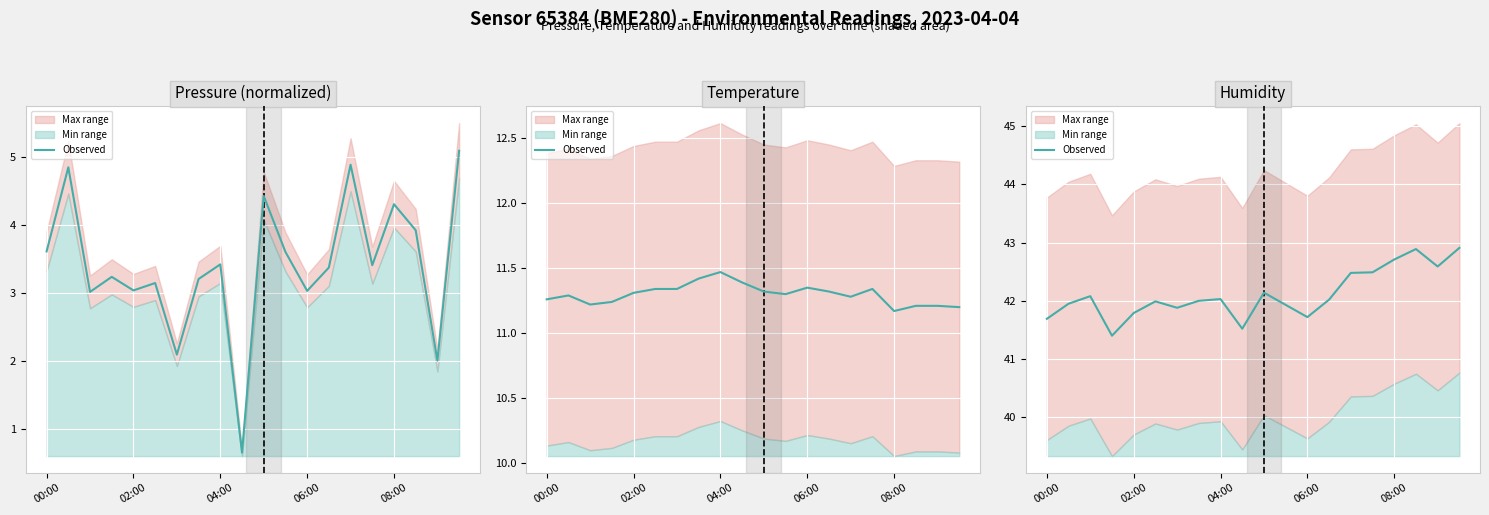

How many data points are less than 42?

9